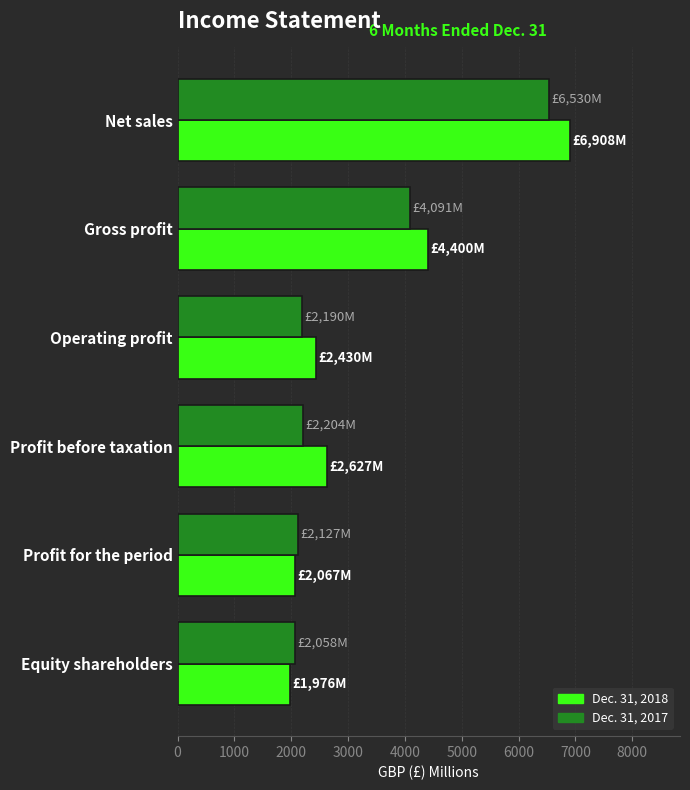

List the series in order of their overall mean, lowest first.

Dec. 31, 2017, Dec. 31, 2018